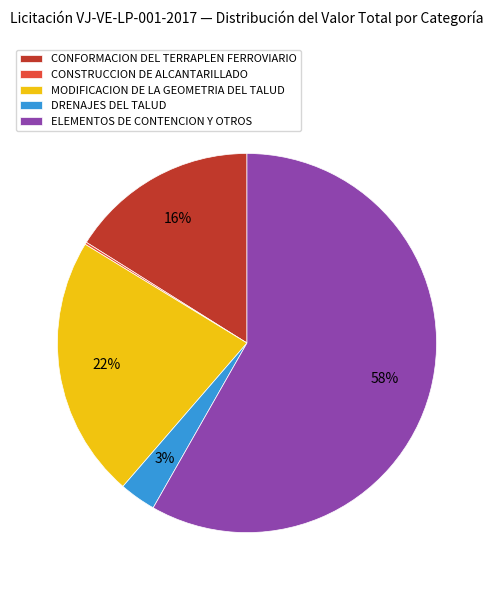

What is the largest slice in the pie chart?

ELEMENTOS DE CONTENCION Y OTROS